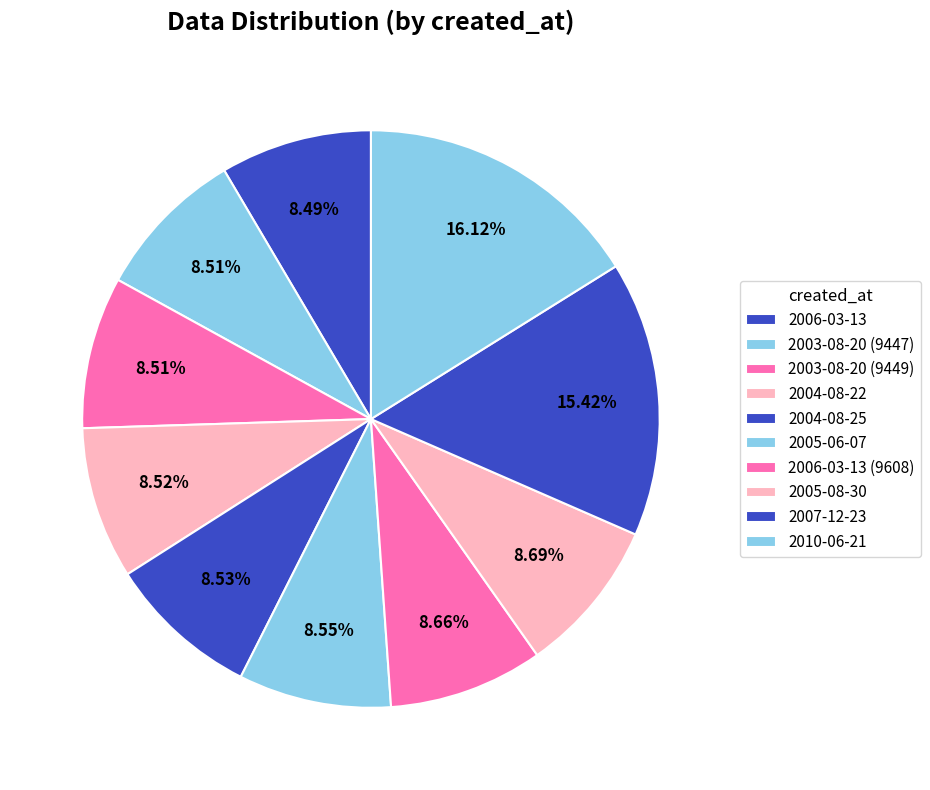

Is there a majority slice in this chart?

No